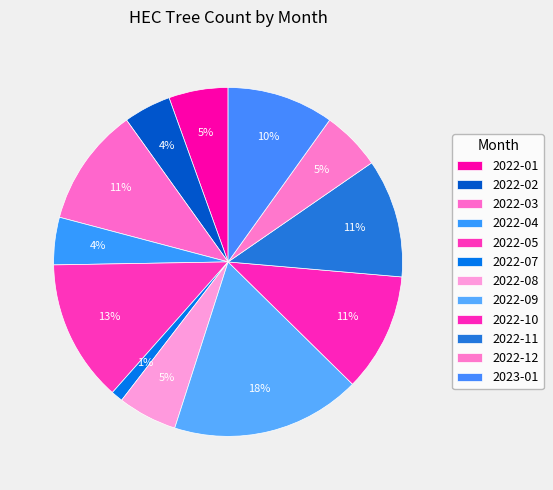

Is it true that 2022-12 is 1% of the pie?

False